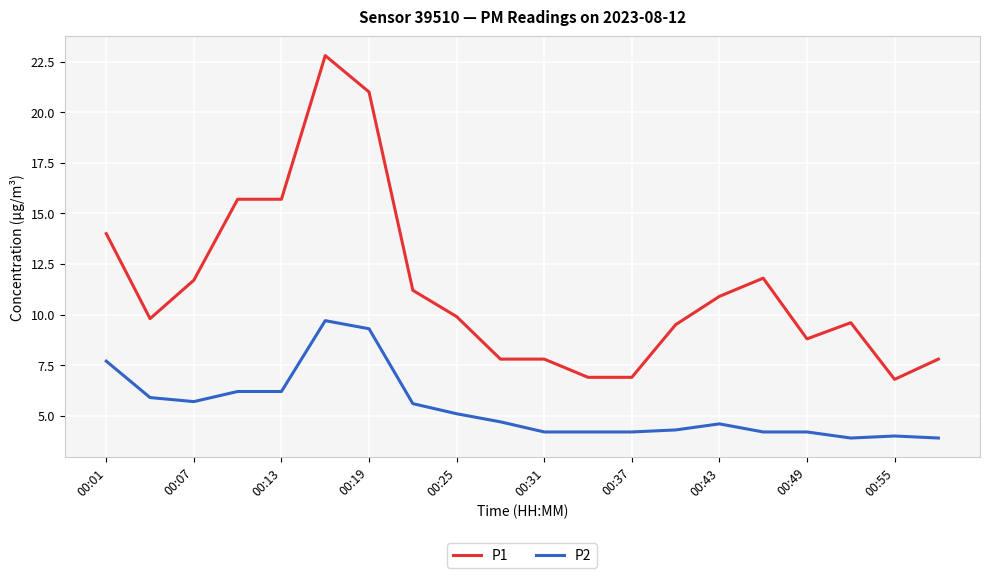

List the series in order of their peak value, highest first.

P1, P2